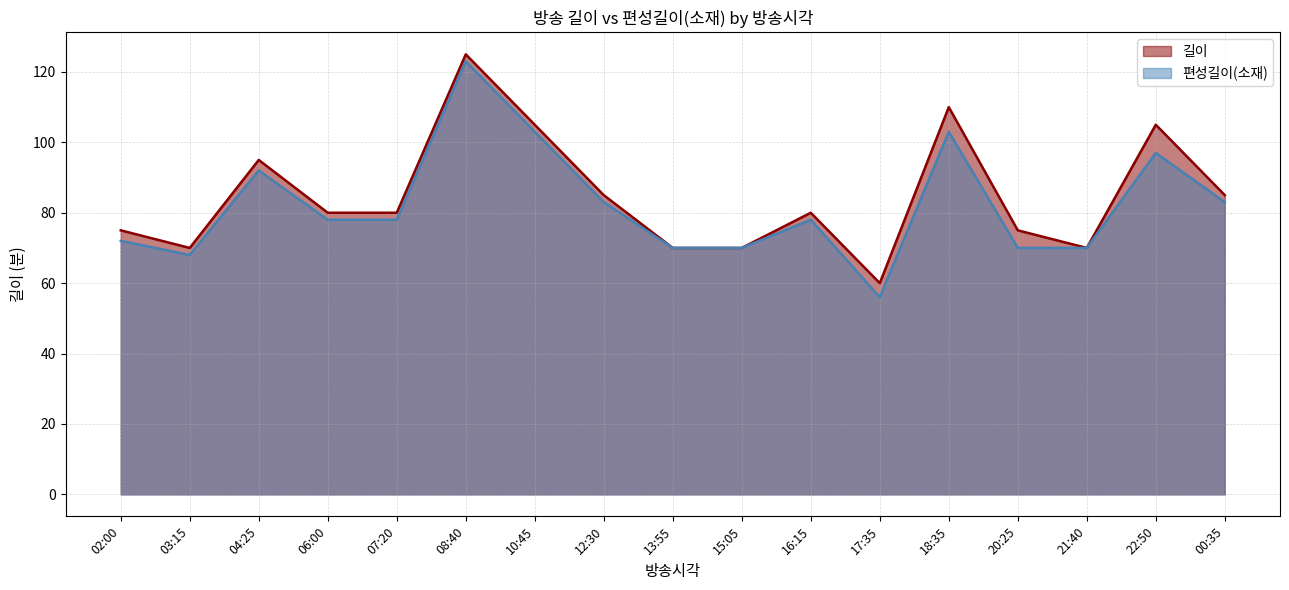

What is the minimum value for 길이?

60